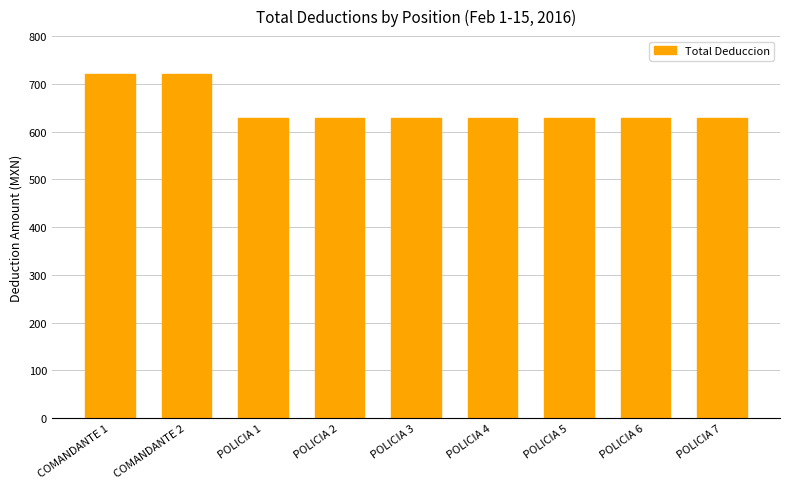

The value at POLICIA 6 is 163.2. True or false?

False